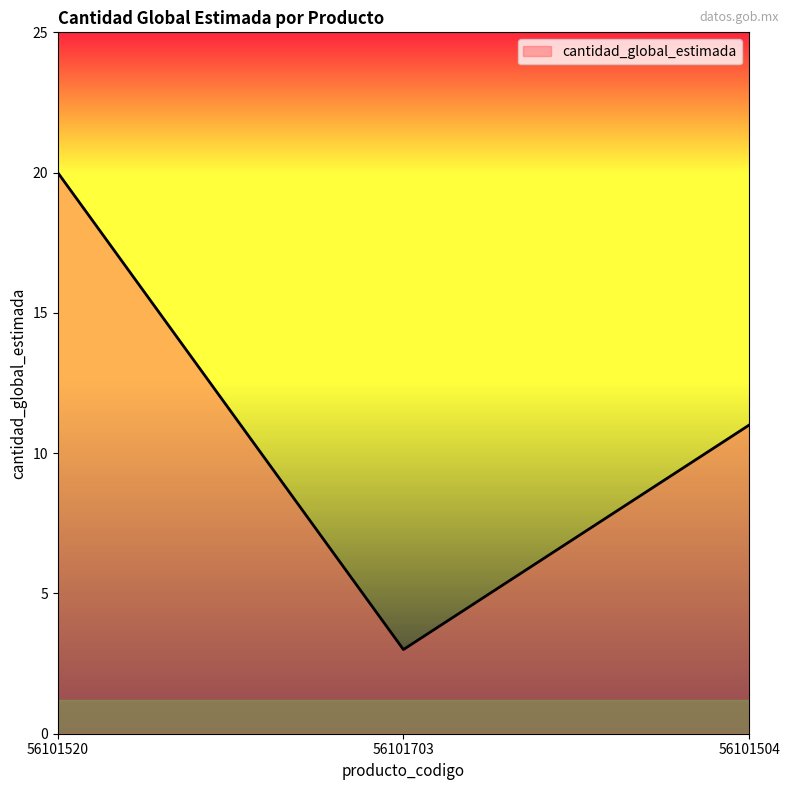

True or false: the data shows 28 at 56101520.

False